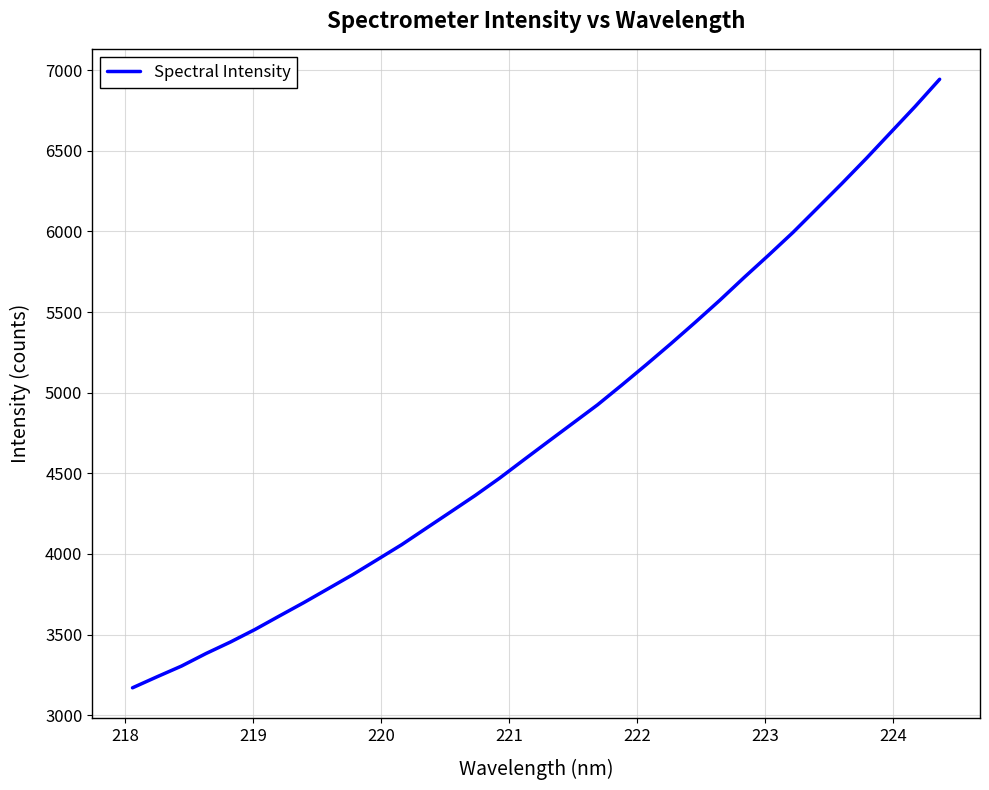

What is the difference between the maximum and minimum values?

3772.9